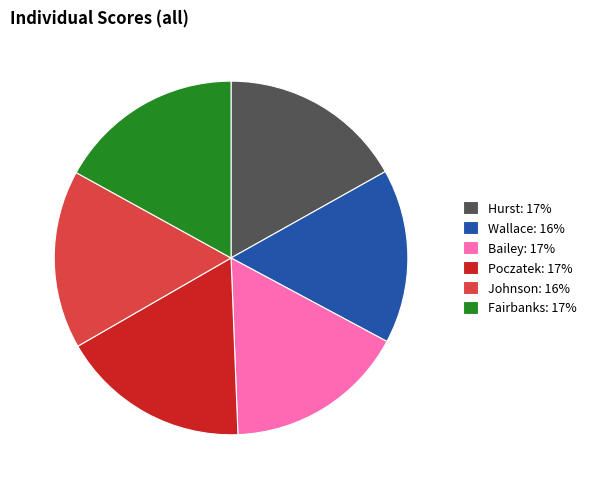

Combined, do Hurst: 17% and Poczatek: 17% account for over 50%?

No